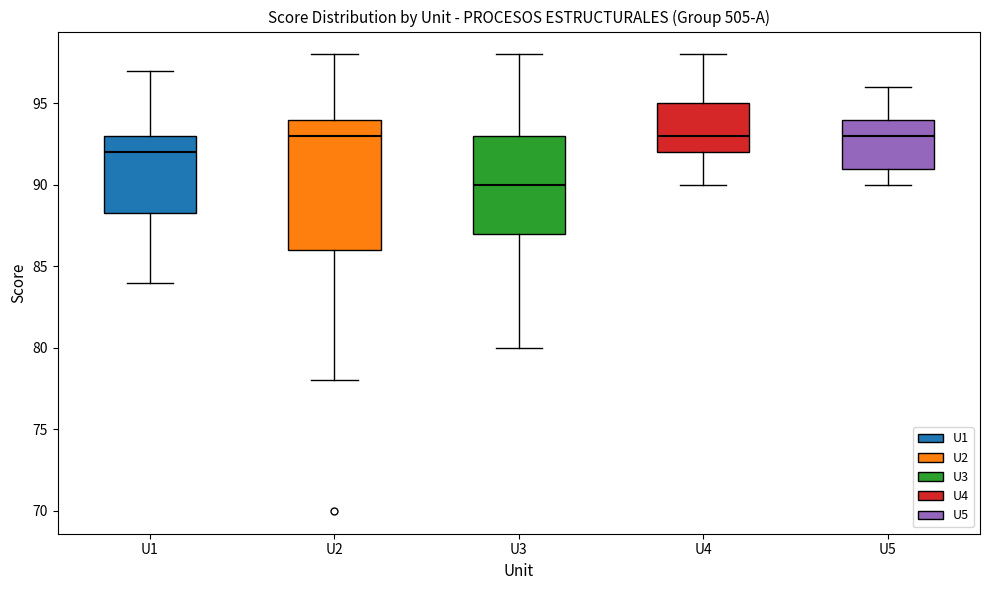

Which box is the tallest, from its lower edge to its upper edge?

U2